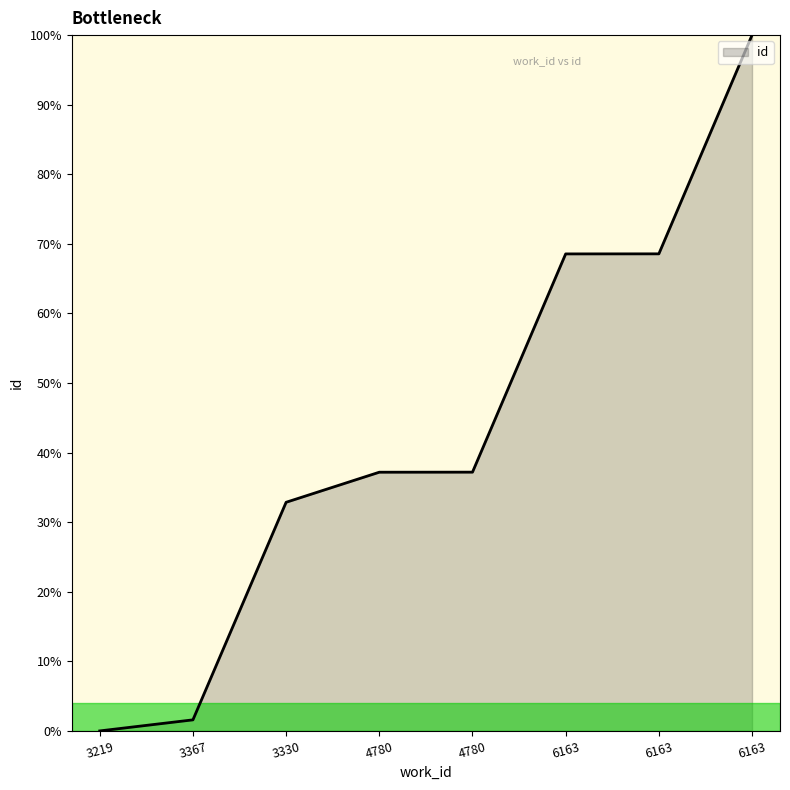

What is the sum of the values at 3367 and 6163?

70.1